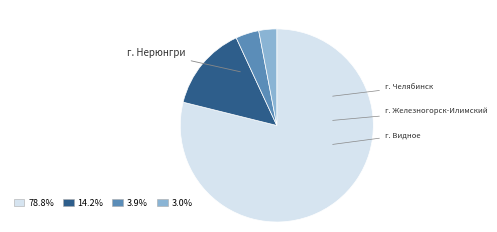

Is the sum of 3.9% and 78.8% greater than half?

Yes